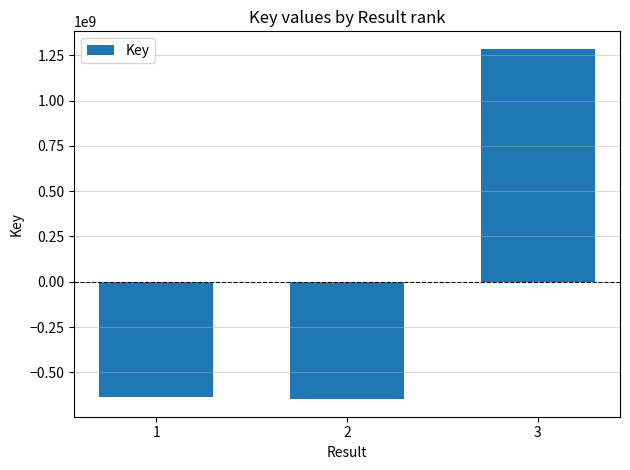

What is the change in value from 1 to 3?

+1922061423